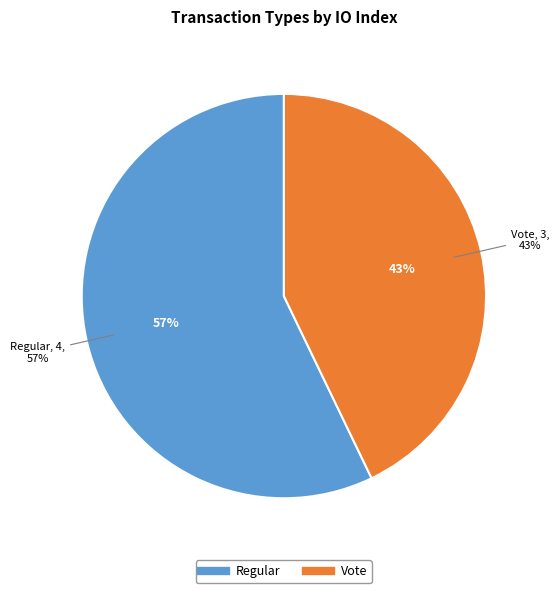

To the nearest percent, what is the difference between the Vote and Regular slice percentages?

14%